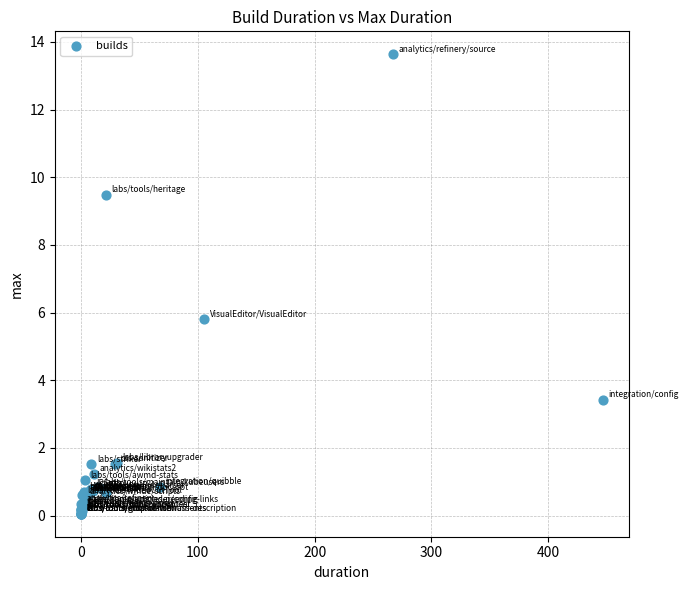

What Y value in the scatter plot is closest to 6?

5.8